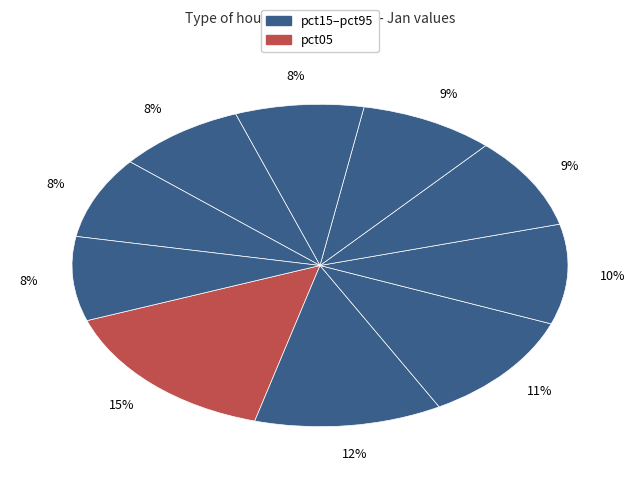

Is there any slice that represents more than half of the pie?

No